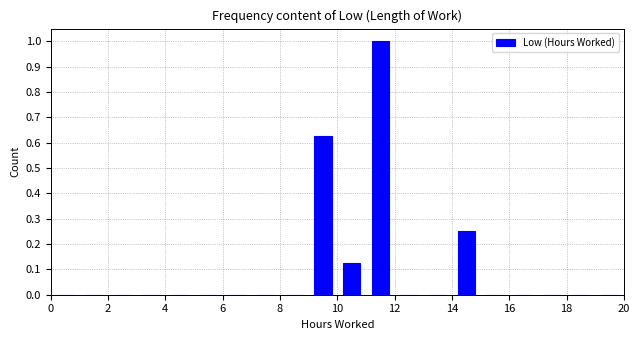

Reading left to right, list every bar in this chart as the range it spans on the x-axis followed by its height. The values are not printed on the chart, so give them approximately, as read against the axis.

0 to 1: 0
1 to 2: 0
2 to 3: 0
3 to 4: 0
4 to 5: 0
5 to 6: 0
6 to 7: 0
7 to 8: 0
8 to 9: 0
9 to 10: 0.63
10 to 11: 0.13
11 to 12: 1.00
12 to 13: 0
13 to 14: 0
14 to 15: 0.25
15 to 16: 0
16 to 17: 0
17 to 18: 0
18 to 19: 0
19 to 20: 0